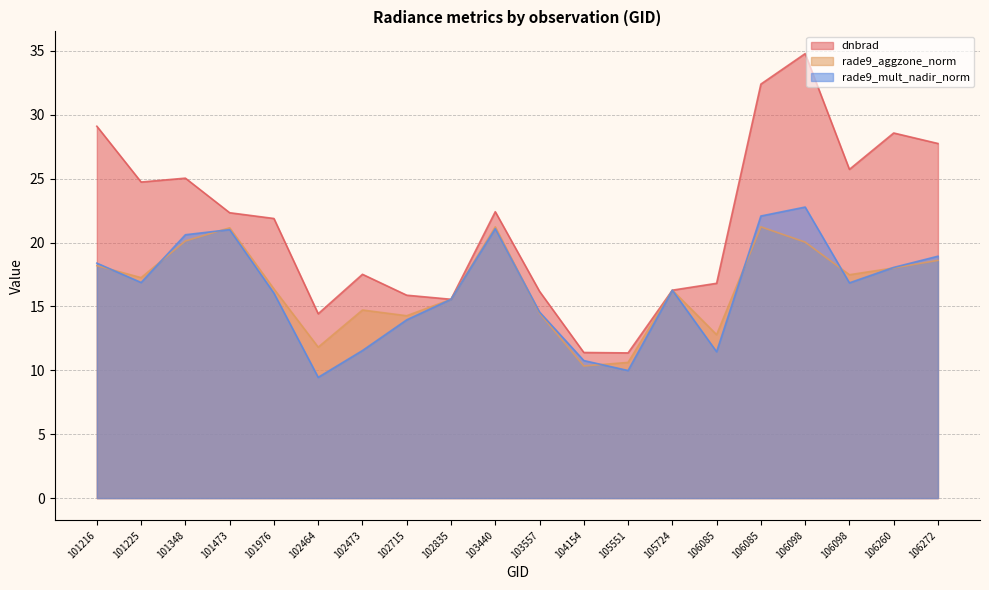

Reading right to left, extract all data points from this chart.

dnbrad: 106272=27.8	106260=28.6	106098=25.7	106098=34.8	106085=32.4	106085=16.8	105724=16.3	105551=11.4	104154=11.4	103557=16.2	103440=22.4	102835=15.6	102715=15.9	102473=17.5	102464=14.4	101976=21.9	101473=22.3	101348=25.0	101225=24.7	101216=29.1
rade9_aggzone_norm: 106272=18.6	106260=18.0	106098=17.5	106098=20.0	106085=21.2	106085=12.8	105724=16.3	105551=10.6	104154=10.3	103557=14.5	103440=21.2	102835=15.6	102715=14.3	102473=14.7	102464=11.8	101976=16.4	101473=21.2	101348=20.1	101225=17.3	101216=18.2
rade9_mult_nadir_norm: 106272=18.9	106260=18.1	106098=16.8	106098=22.8	106085=22.1	106085=11.5	105724=16.3	105551=10.0	104154=10.8	103557=14.6	103440=21.1	102835=15.6	102715=14.0	102473=11.6	102464=9.5	101976=16.0	101473=21.0	101348=20.6	101225=16.9	101216=18.4